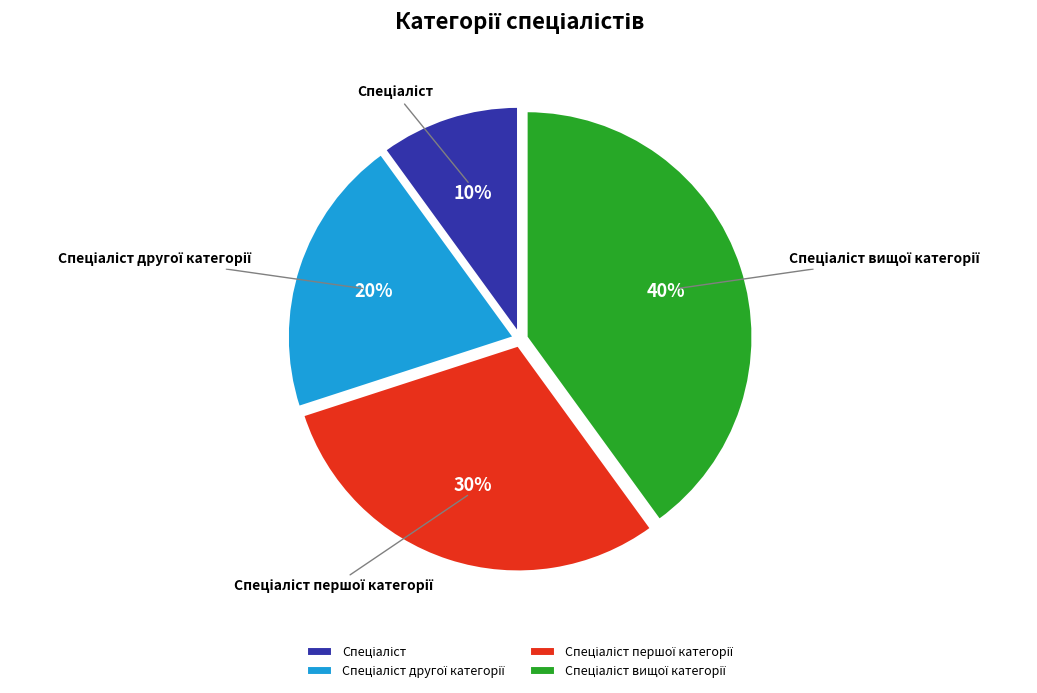

To the nearest percent, what is the average slice percentage?

25%